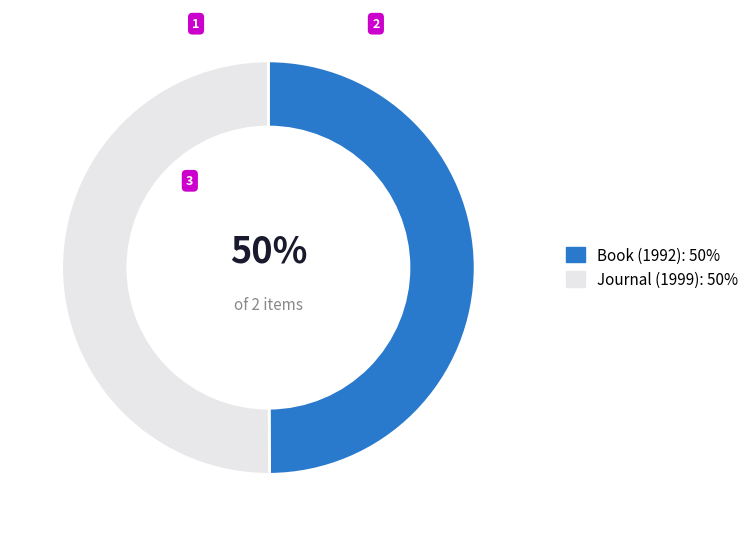

To the nearest percent, what is the average slice percentage?

50%